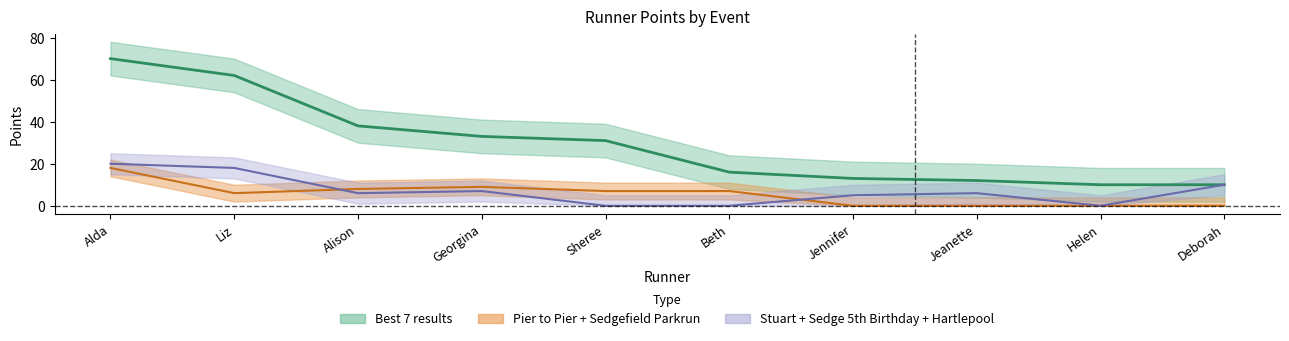

What is the sum of all Best 7 results values?

295